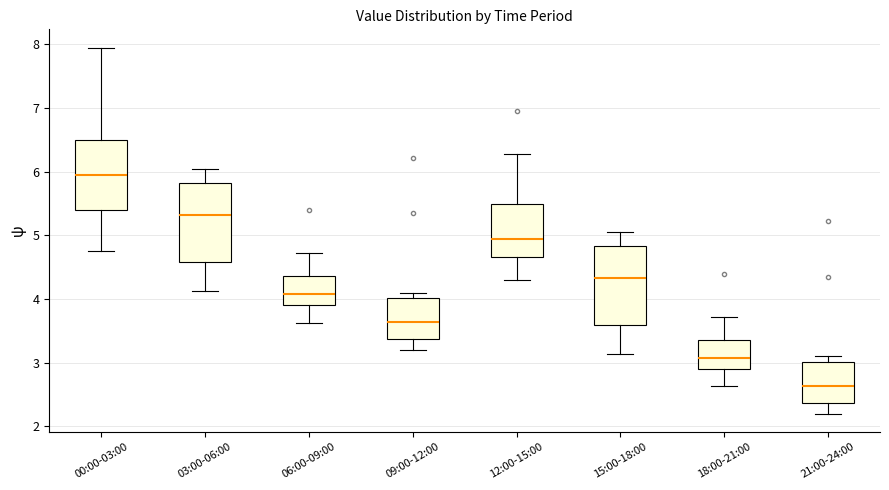

Reading left to right, transcribe this box plot: for each box, give where its median line is, the range the box spans, and where its two whiskers end, as read against the y-axis. The values are not printed on the chart, so give them approximately, as read against the axis.

00:00-03:00: median 6.0, box 5.4 to 6.5, whiskers 4.8 to 8.0
03:00-06:00: median 5.3, box 4.6 to 5.8, whiskers 4.1 to 6.1
06:00-09:00: median 4.1, box 3.9 to 4.4, whiskers 3.6 to 4.7
09:00-12:00: median 3.6, box 3.4 to 4.0, whiskers 3.2 to 4.1
12:00-15:00: median 5.0, box 4.7 to 5.5, whiskers 4.3 to 6.3
15:00-18:00: median 4.3, box 3.6 to 4.8, whiskers 3.1 to 5.1
18:00-21:00: median 3.1, box 2.9 to 3.4, whiskers 2.6 to 3.7
21:00-24:00: median 2.6, box 2.4 to 3.0, whiskers 2.2 to 3.1